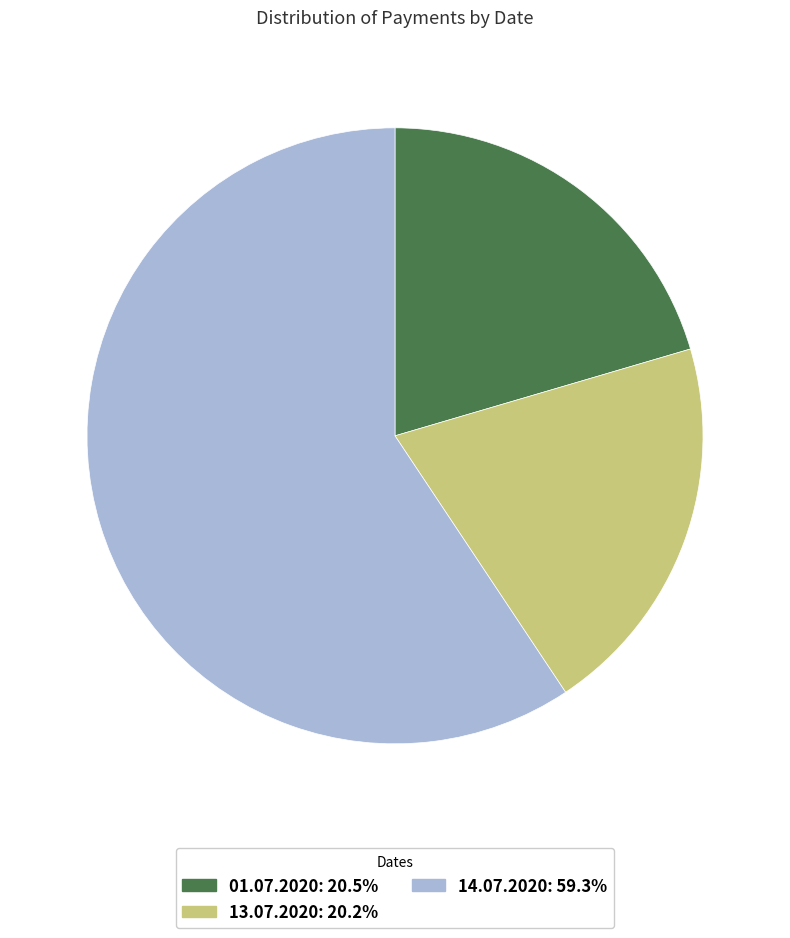

How many slices are in this pie chart?

3